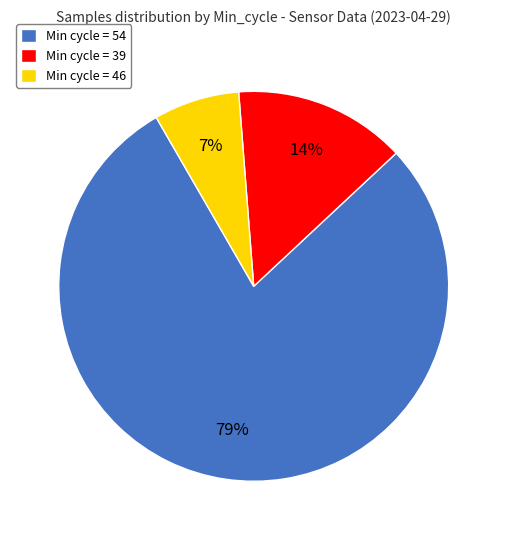

Which slice is the smallest?

Min cycle = 46